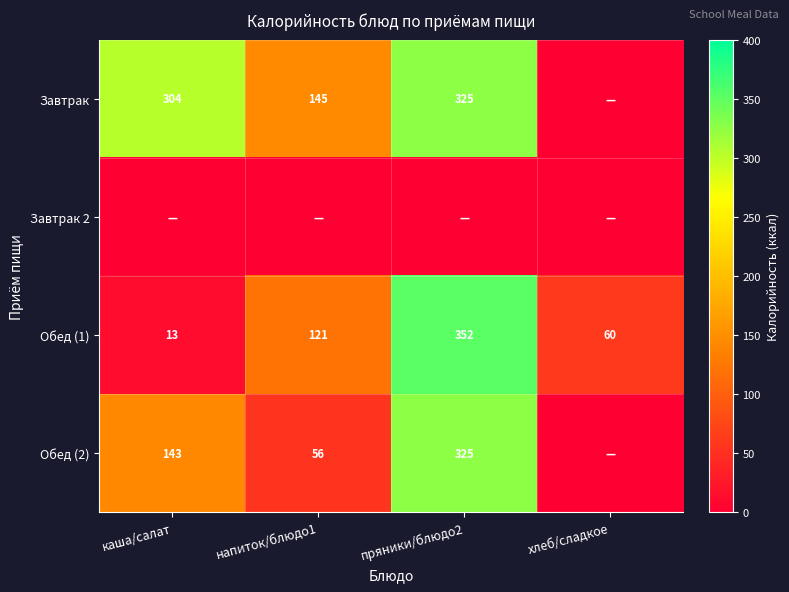

List the labels in order of Обед (1) value, largest first.

пряники/блюдо2, напиток/блюдо1, хлеб/сладкое, каша/салат